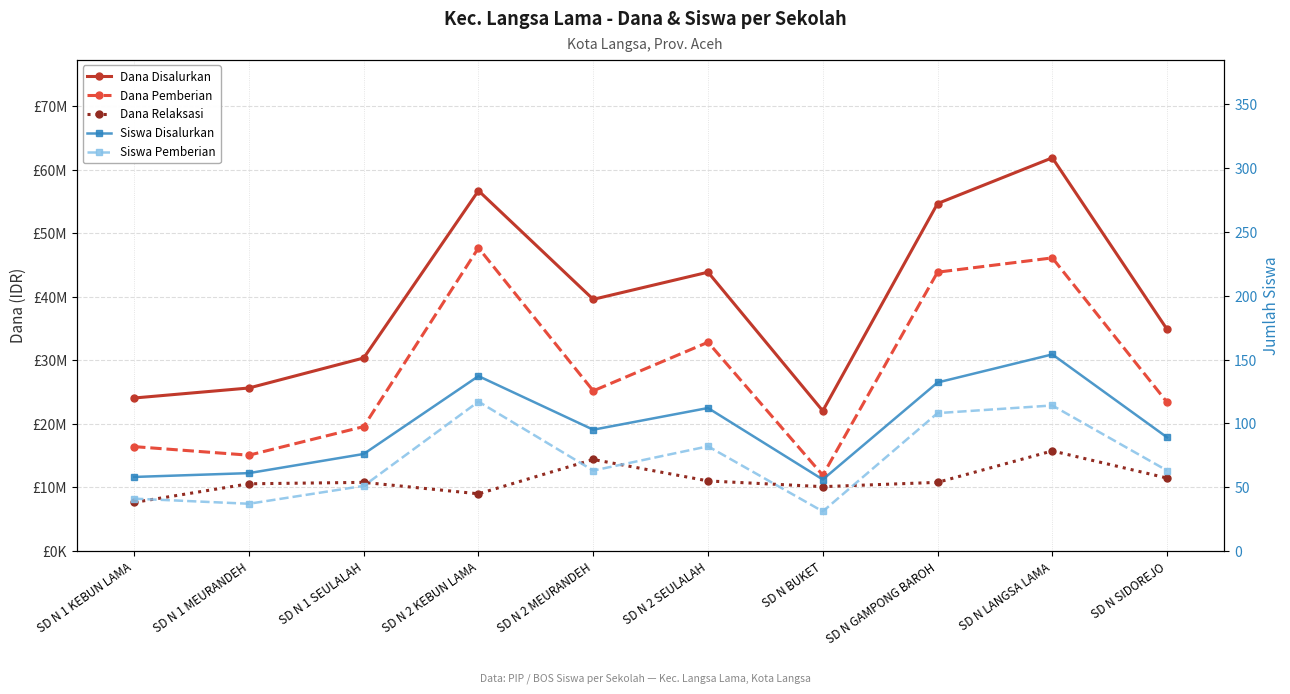

Is it true that Siswa Pemberian equals 70 at SD N 1 SEULALAH?

False